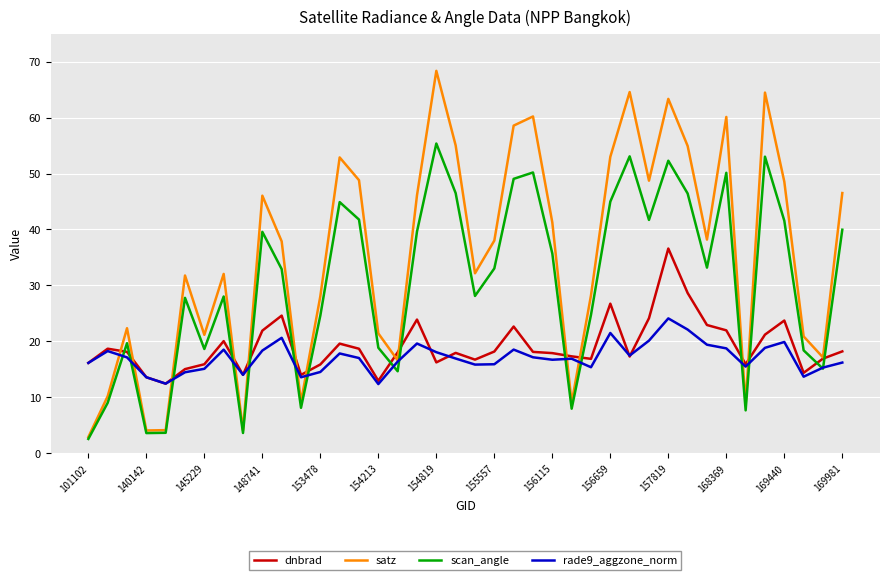

How many times do dnbrad and scan_angle cross each other?

15